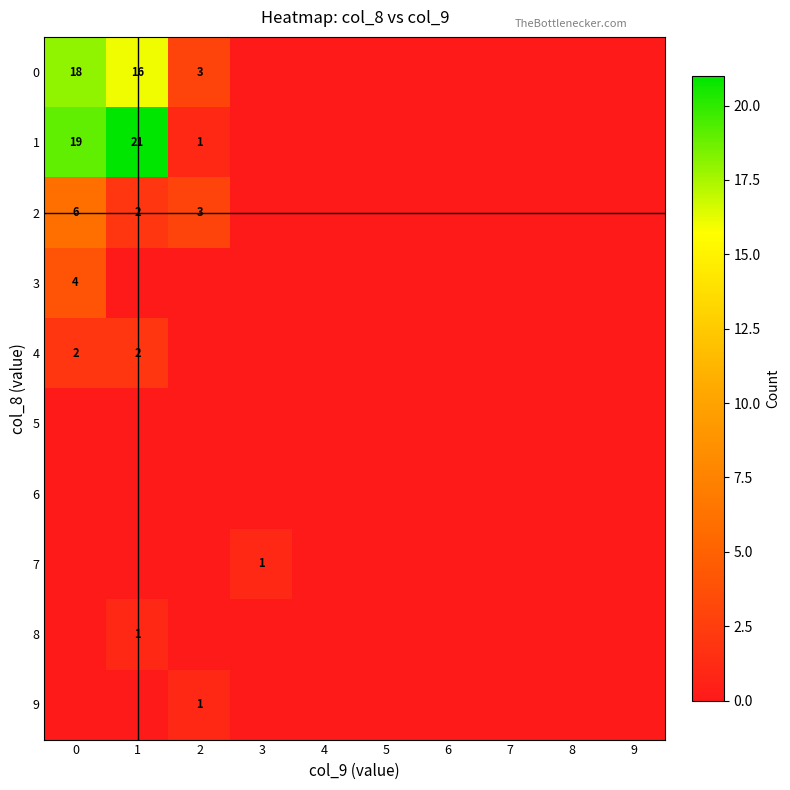

The 8 series shows 0 at 1. True or false?

False